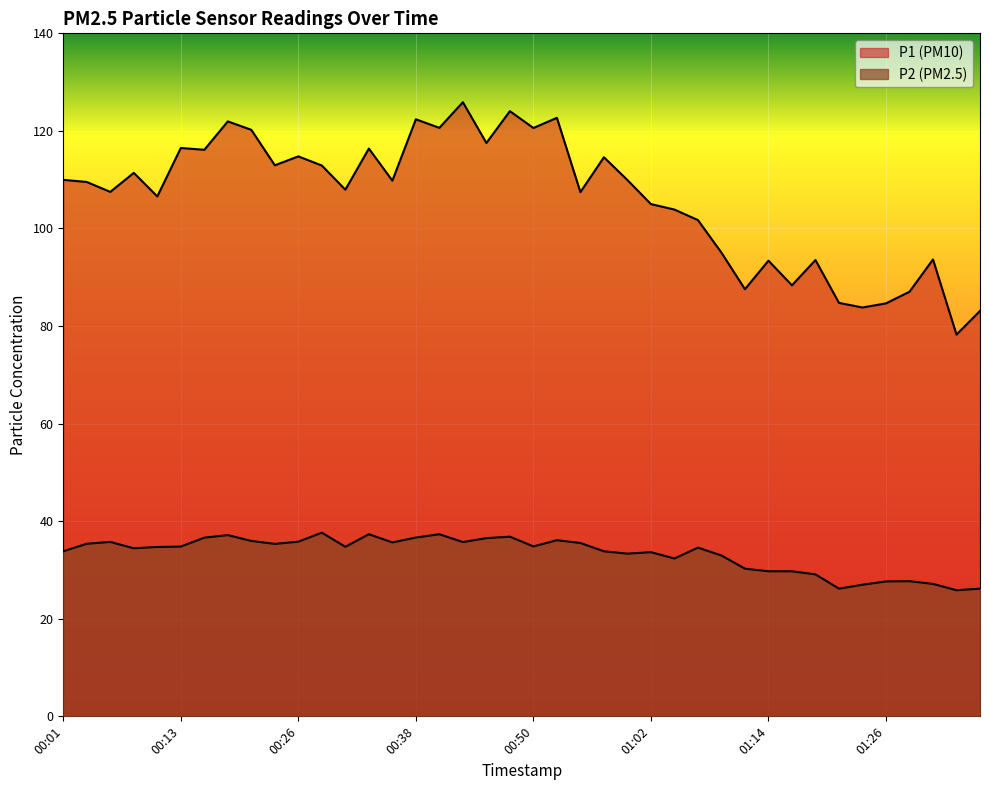

What value does the P1 series have at 01:19?

93.5